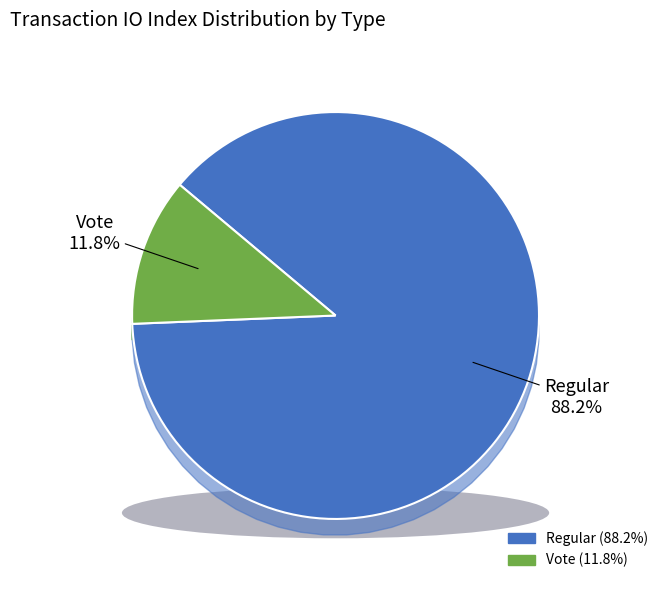

To the nearest percent, what percentage of the pie is Vote?

12%